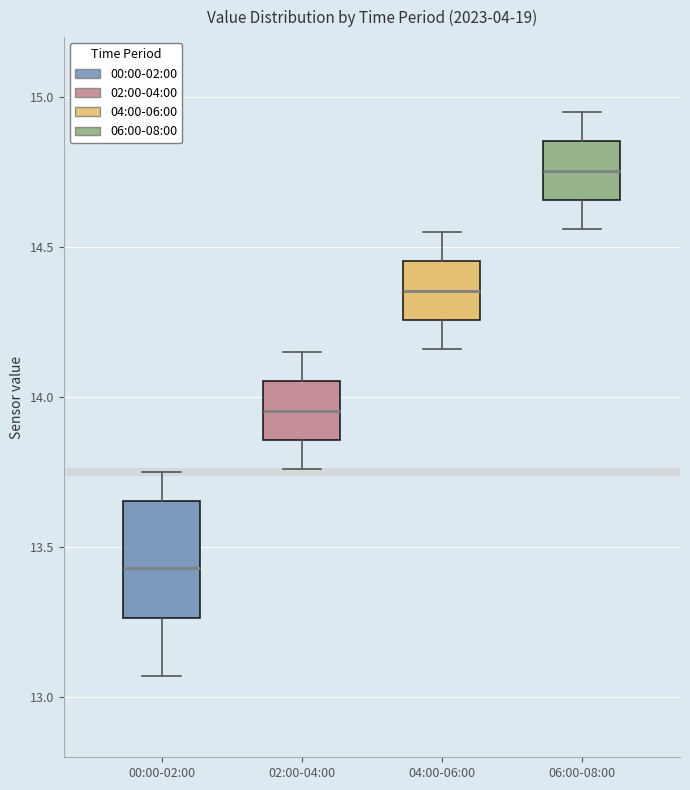

Where is the lower edge of the box for 02:00-04:00 on the y-axis? The values are not printed on the chart, so give them approximately, as read against the axis.

13.85